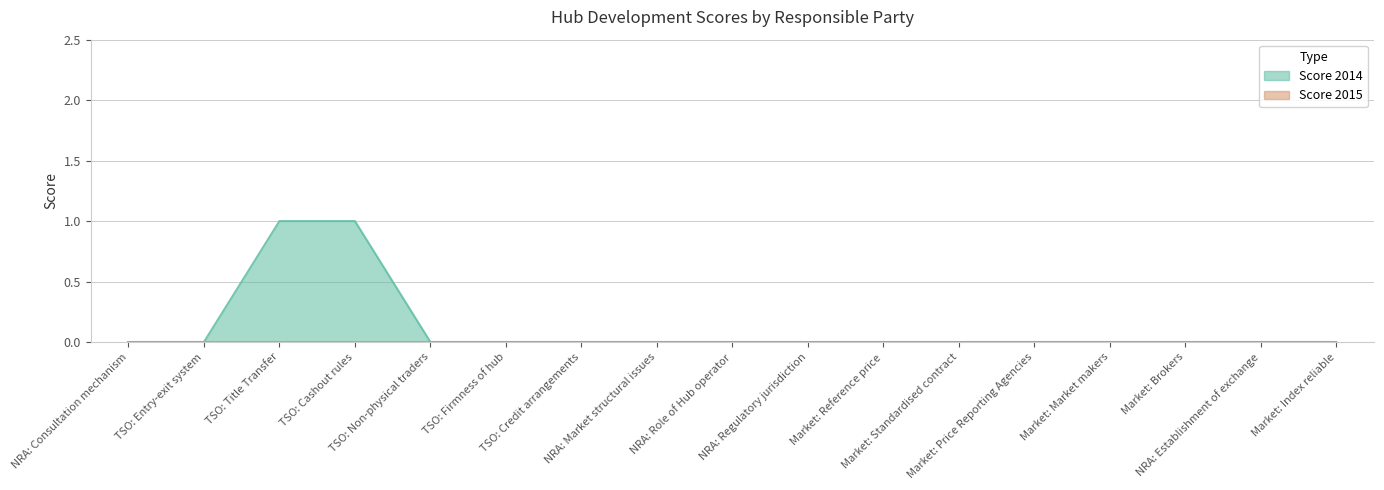

Rank the categories by value from lowest to highest.

NRA: Consultation mechanism, TSO: Entry-exit system, TSO: Non-physical traders, TSO: Firmness of hub, TSO: Credit arrangements, NRA: Market structural issues, NRA: Role of Hub operator, NRA: Regulatory jurisdiction, Market: Reference price, Market: Standardised contract, Market: Price Reporting Agencies, Market: Market makers, Market: Brokers, NRA: Establishment of exchange, Market: Index reliable, TSO: Title Transfer, TSO: Cashout rules